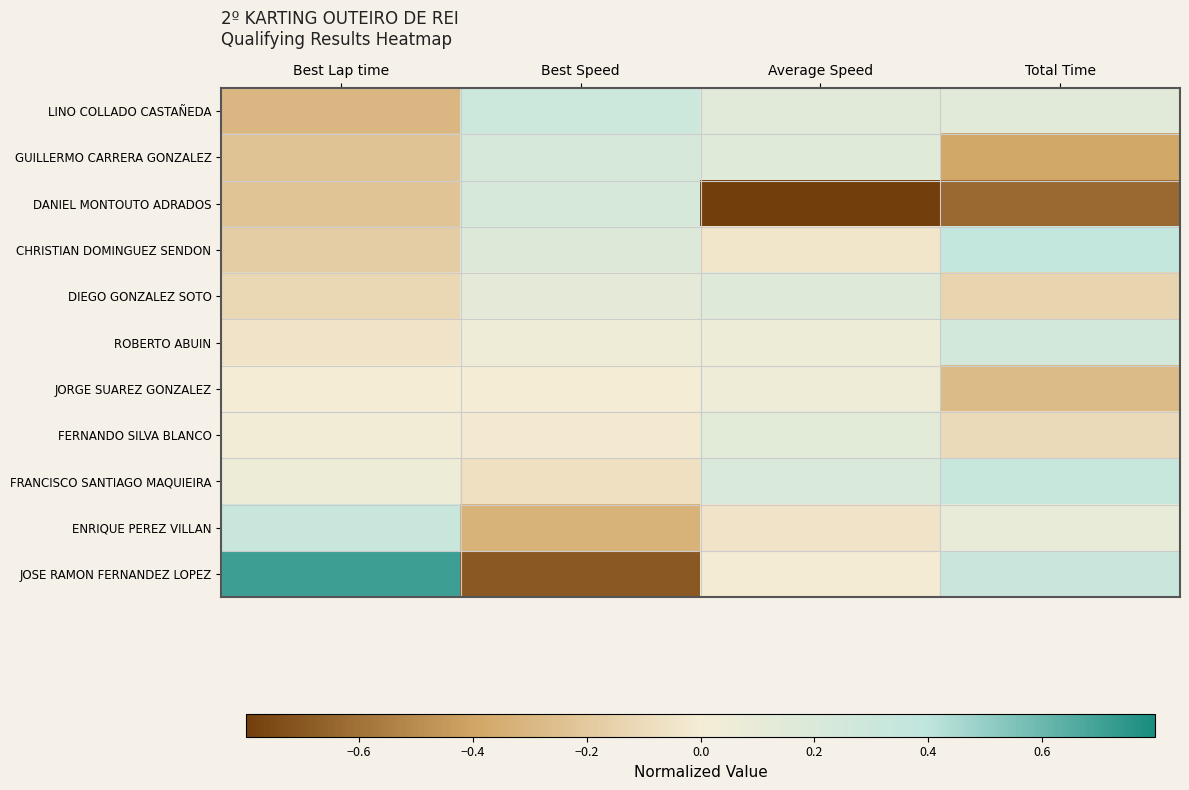

Which series has the largest total across all categories?

FRANCISCO SANTIAGO MAQUIEIRA